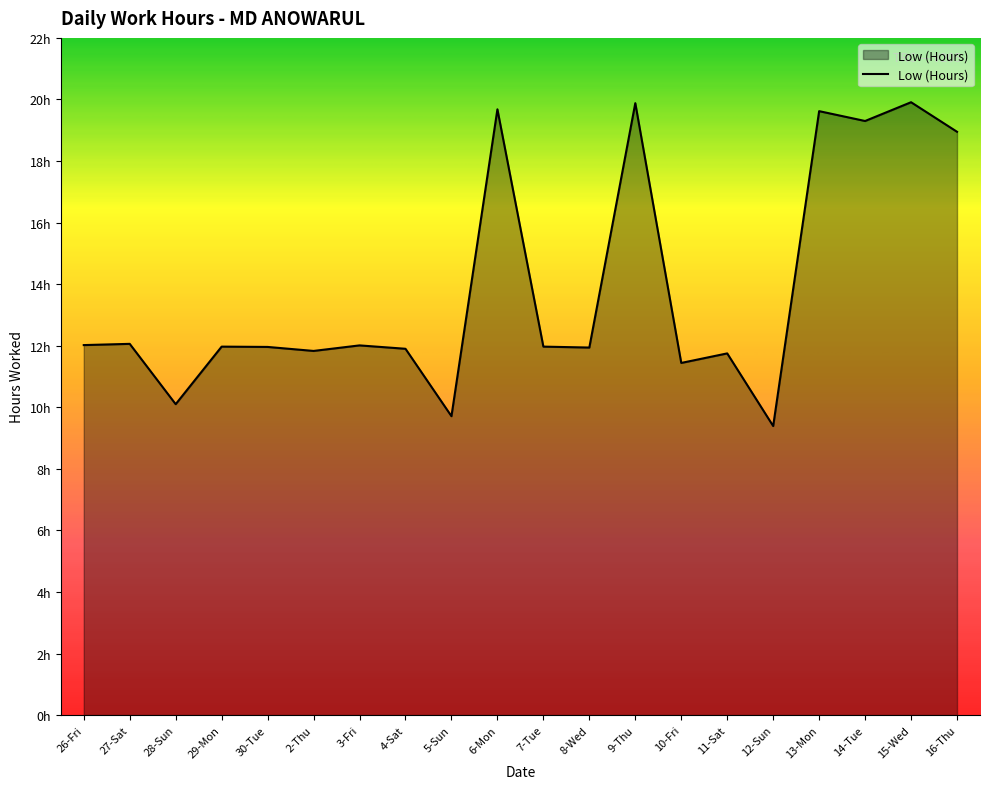

The chart shows a value of 11.8 at 2-Thu. True or false?

True